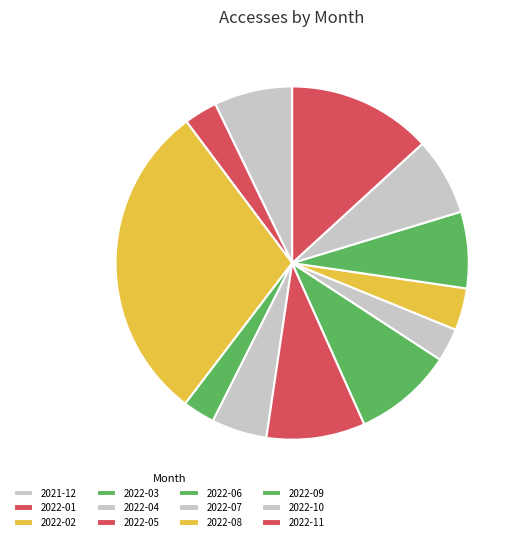

Is it true that 2022-08 is 1% of the pie?

False